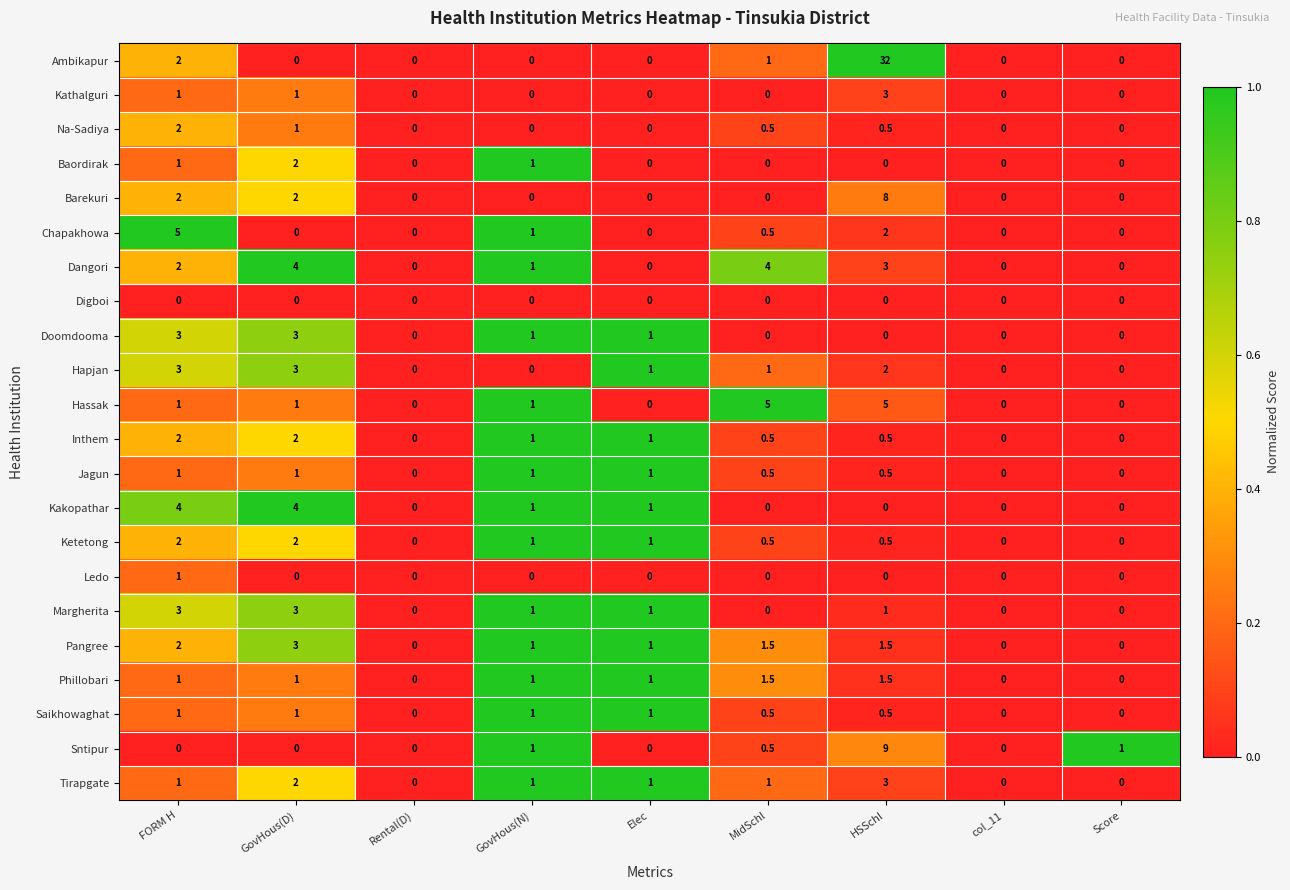

Which series has the widest spread of values?

Ambikapur